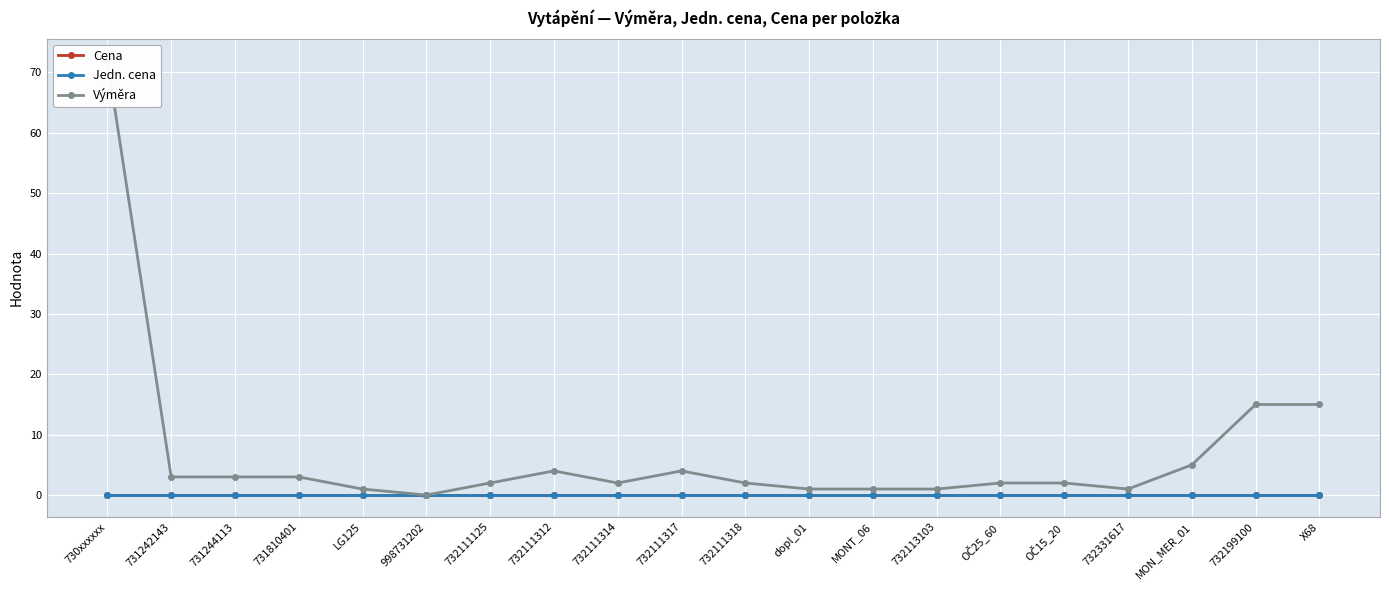

What is the label of the 7th point from the right?

732113103